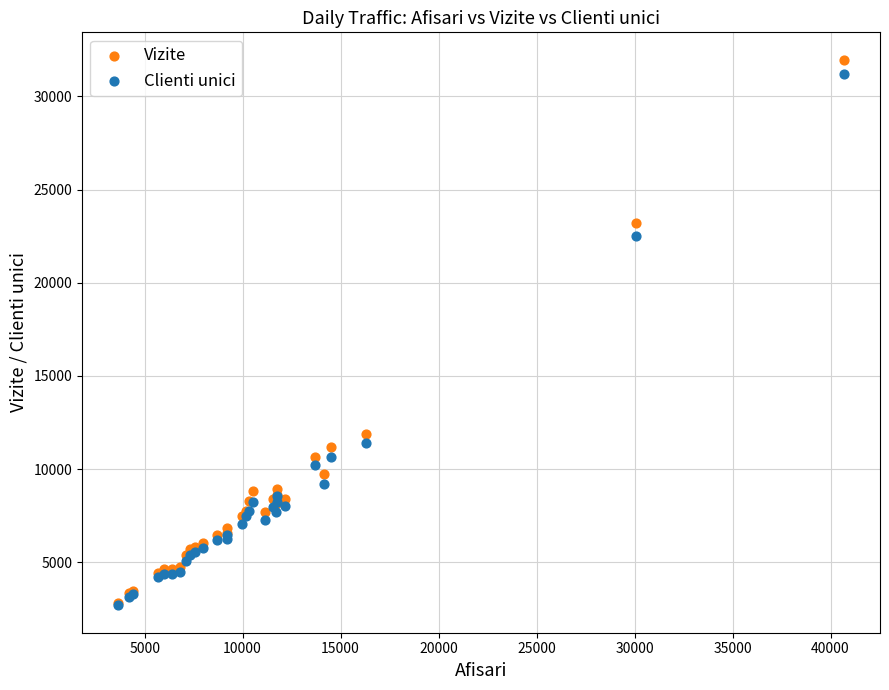

Which series has the largest Y range (max minus min)?

Vizite